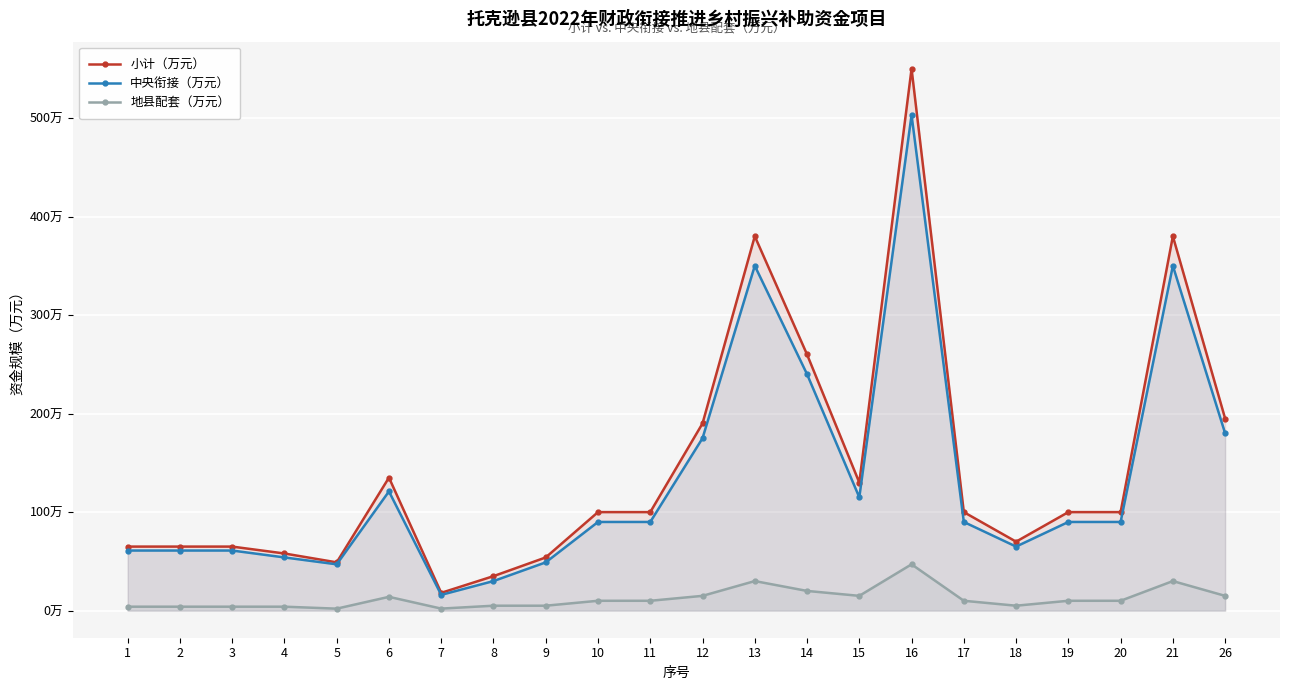

What is the total value across all series at 11?

200.0